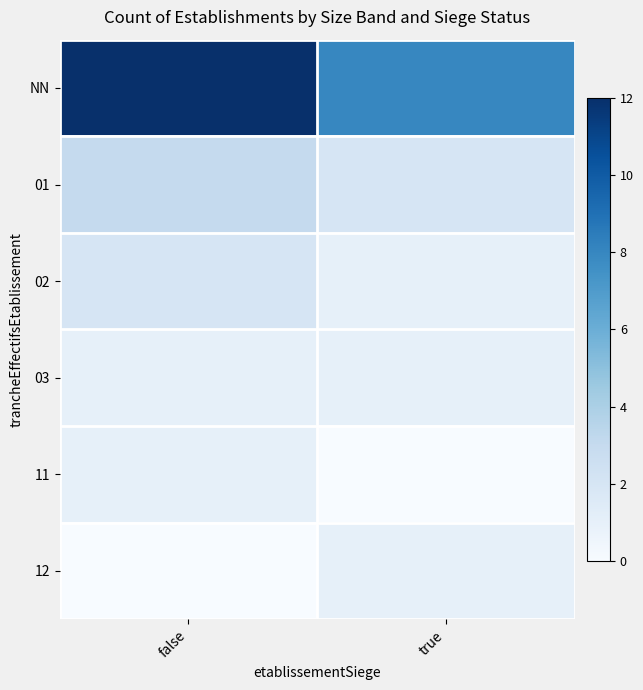

Which series has the largest total across all categories?

NN